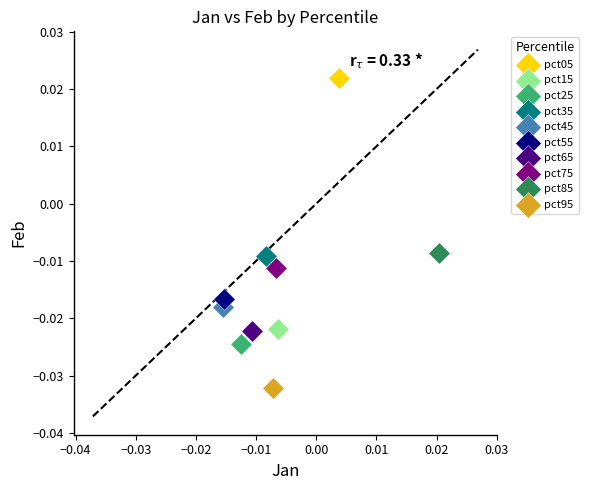

What are all the series names shown in the legend?

pct05, pct15, pct25, pct35, pct45, pct55, pct65, pct75, pct85, pct95